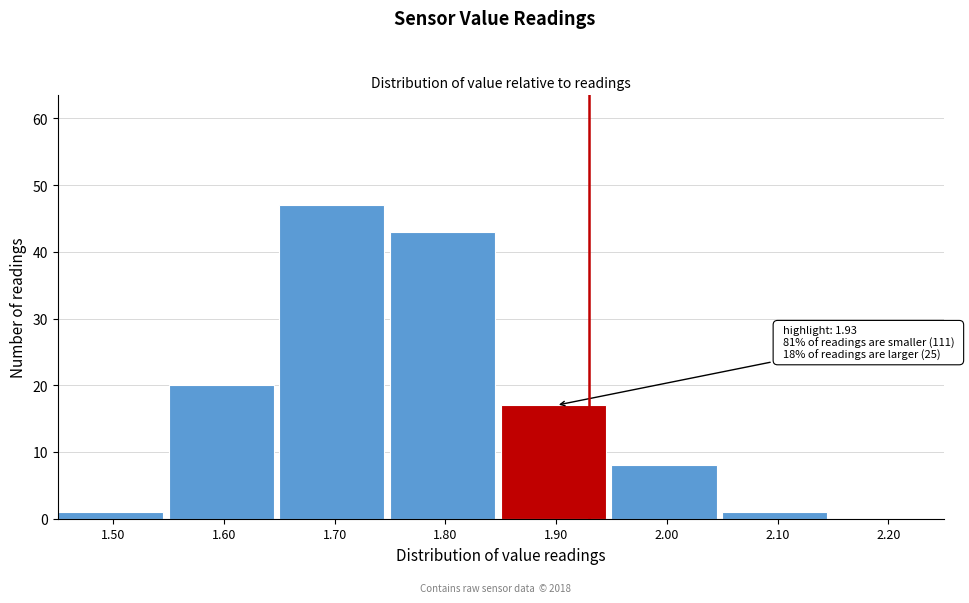

Reading left to right, list all the values displayed in this chart.

1.50=1	1.60=20	1.70=47	1.80=43	1.90=17	2.00=8	2.10=1	2.20=0